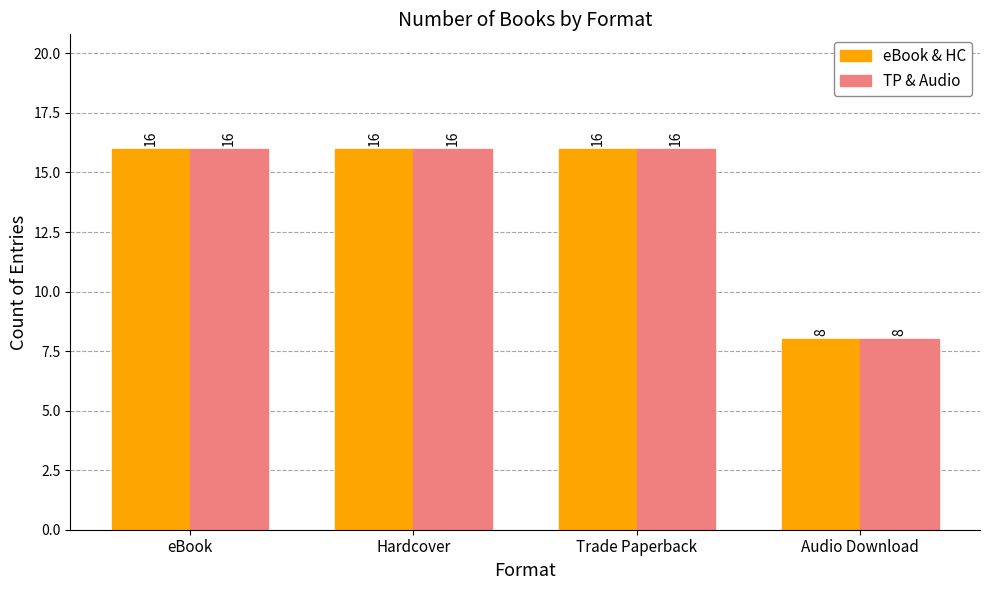

How many bars are there in each group?

2